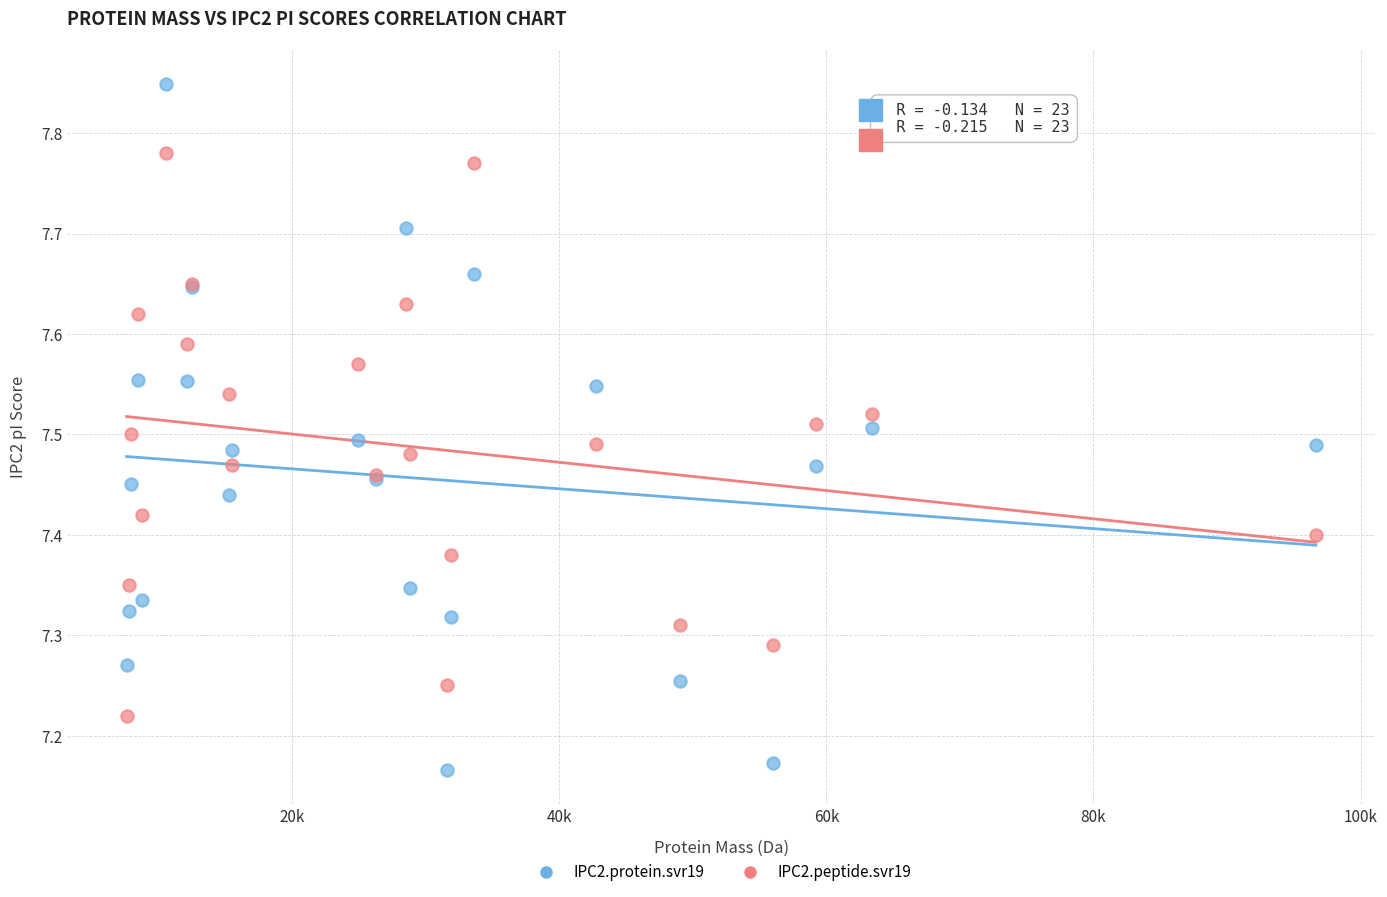

Which series reaches the minimum Y coordinate?

IPC2.protein.svr19